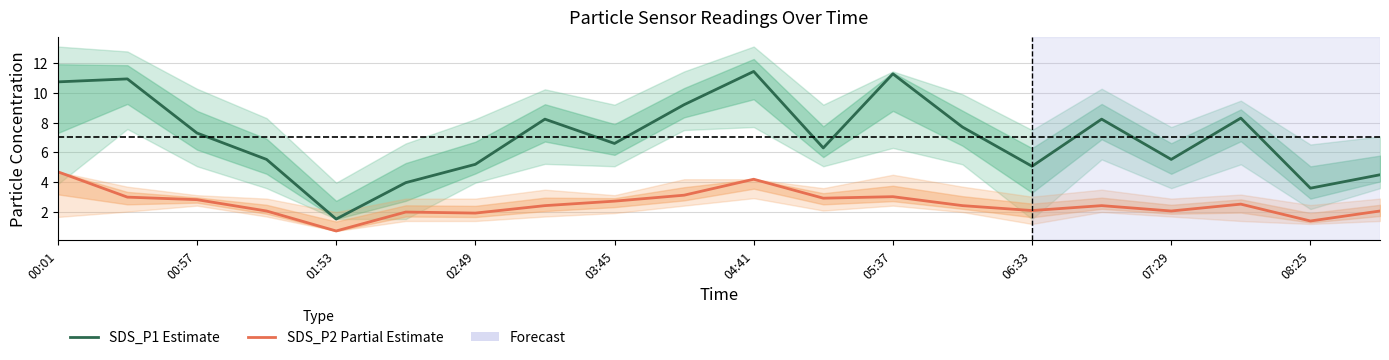

List the series in order of their overall mean, lowest first.

SDS_P2 (Partial Estimate), SDS_P1 (Estimate)